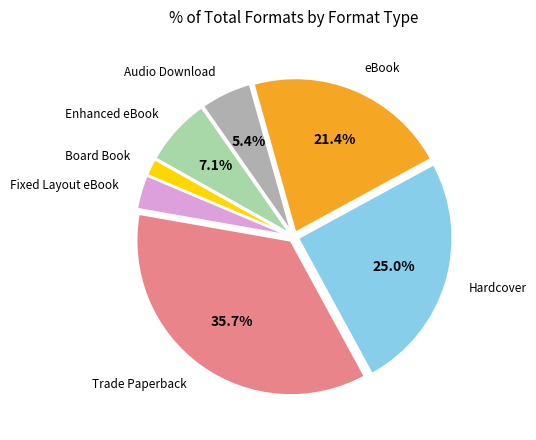

Does any single category account for the majority?

No